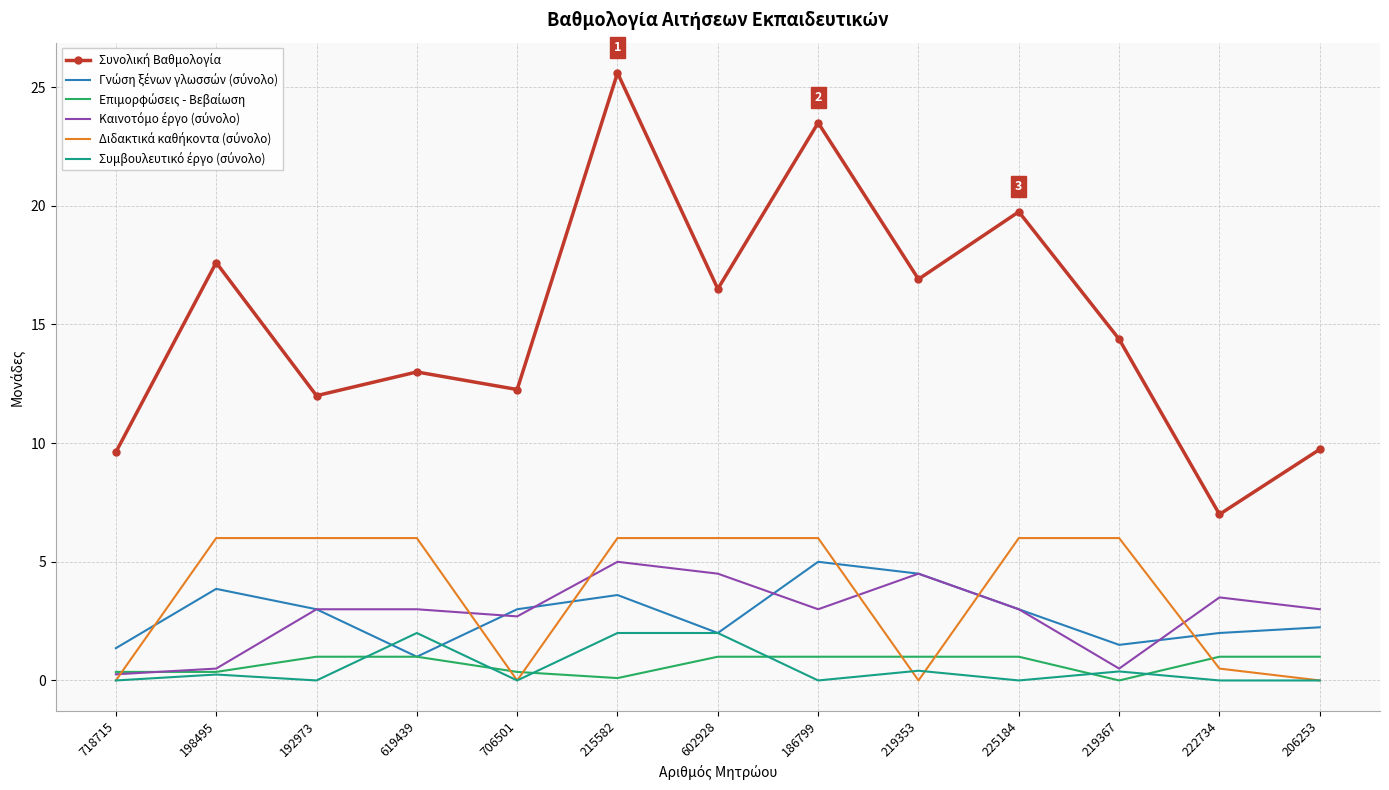

At which category does the chart reach its peak across all series?

215582